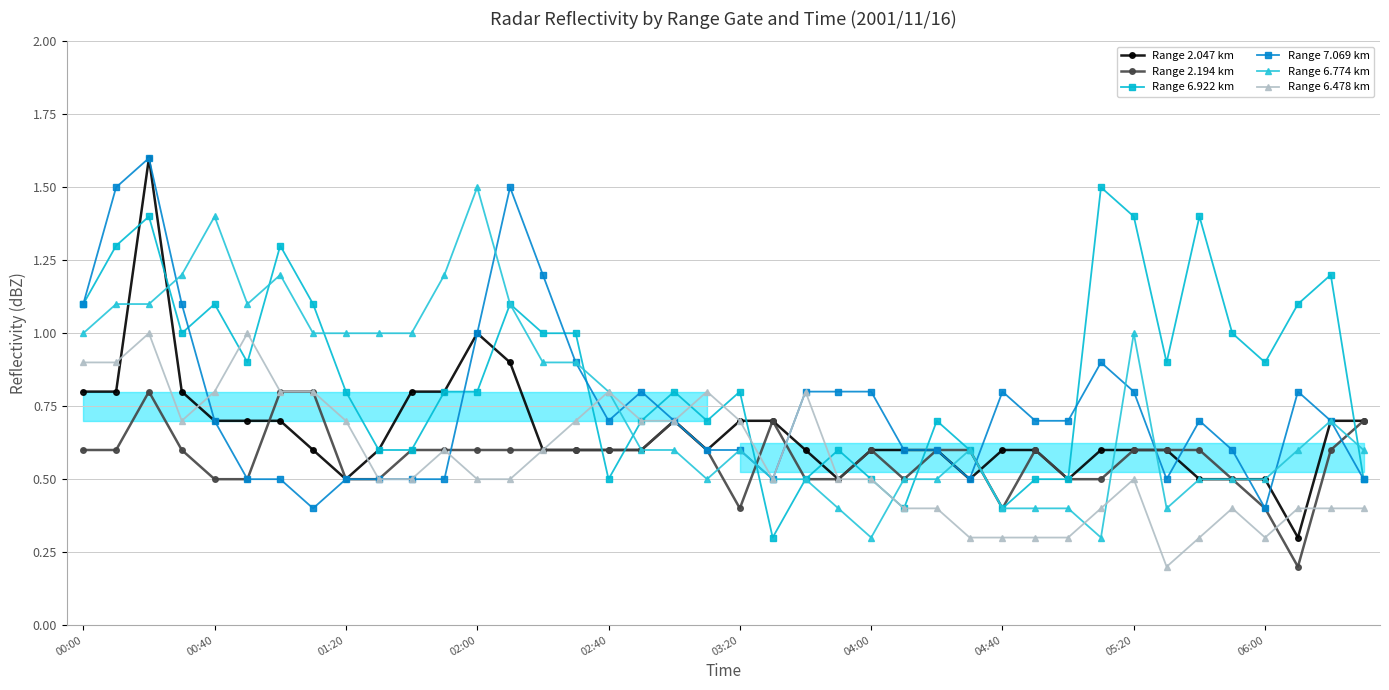

What is the maximum value shown in the chart?

1.6